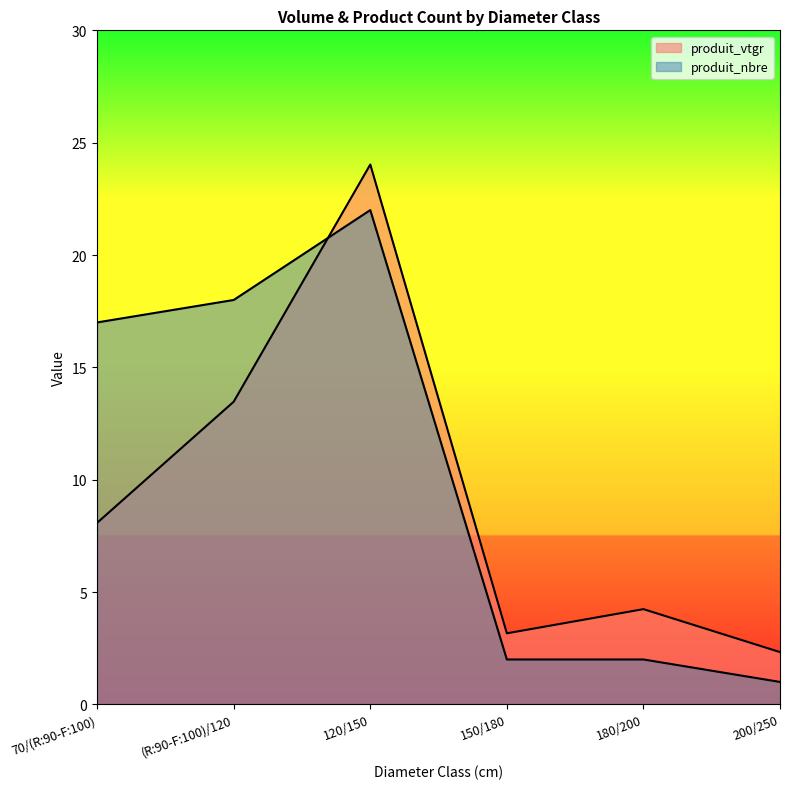

What is the sum of the produit_vtgr values at 150/180 and (R:90-F:100)/120?

16.6